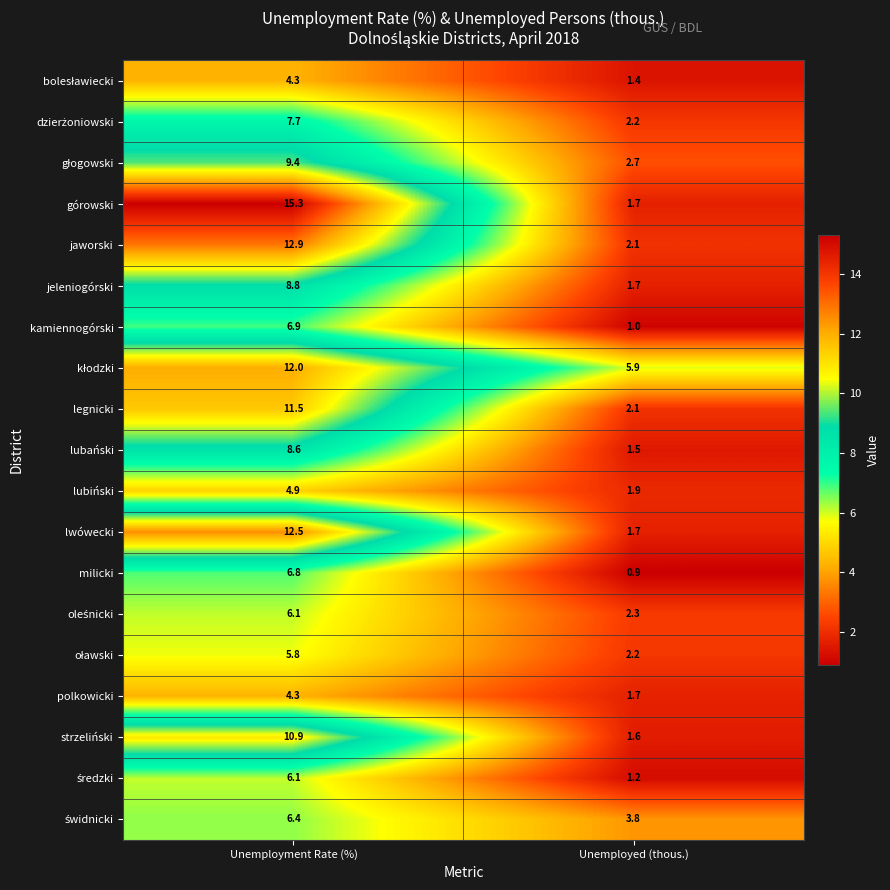

The jeleniogórski series shows 1.7 at Unemployed (thous.). True or false?

True